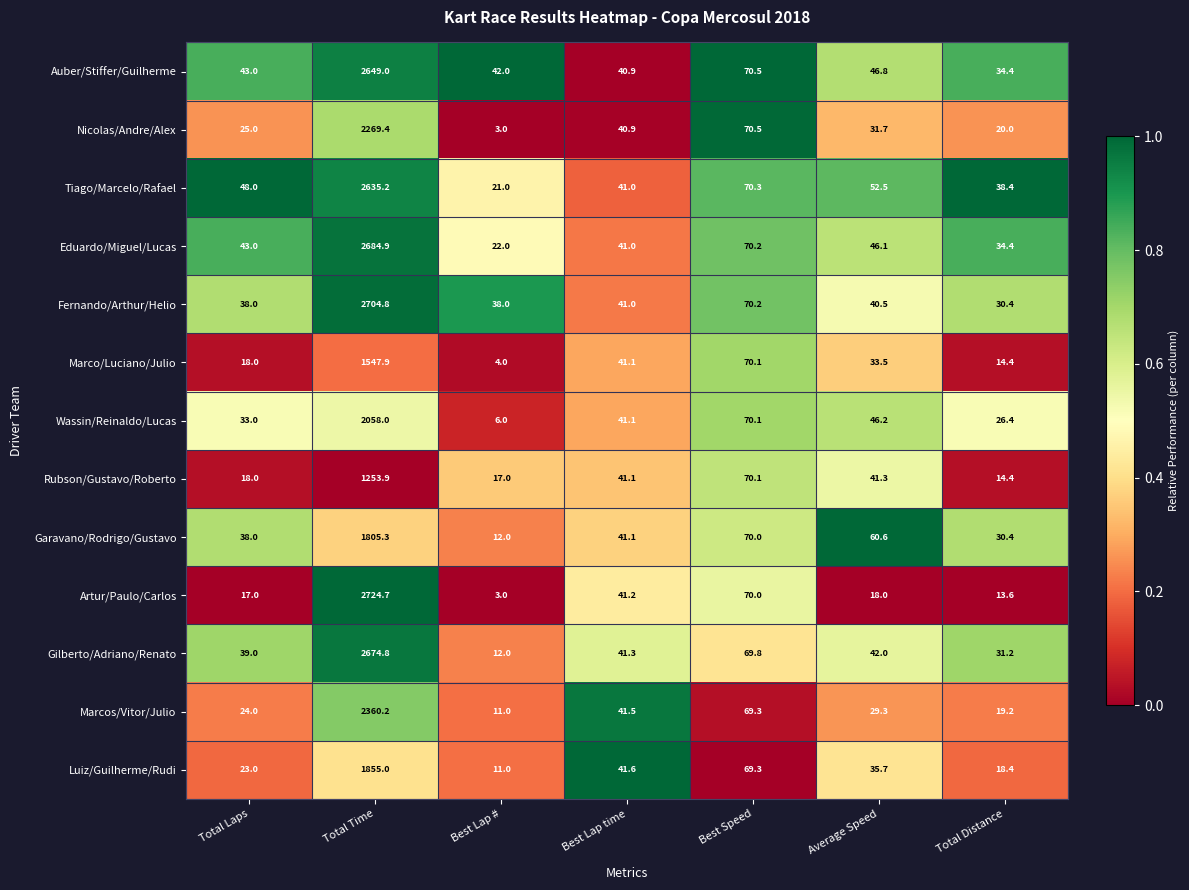

What is the difference between the highest and lowest values at Total Time?

1470.8